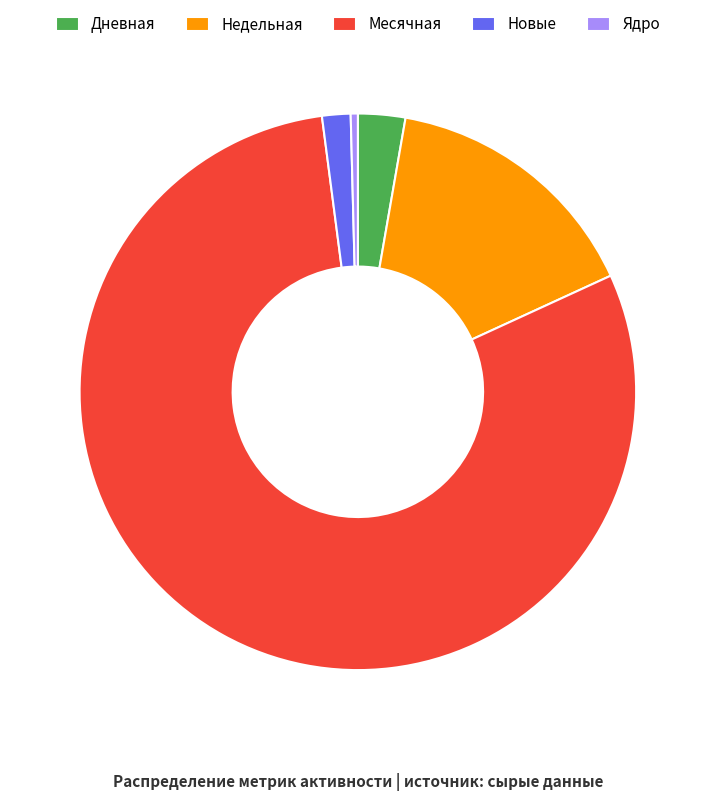

Does Месячная account for over 50% of the chart?

Yes